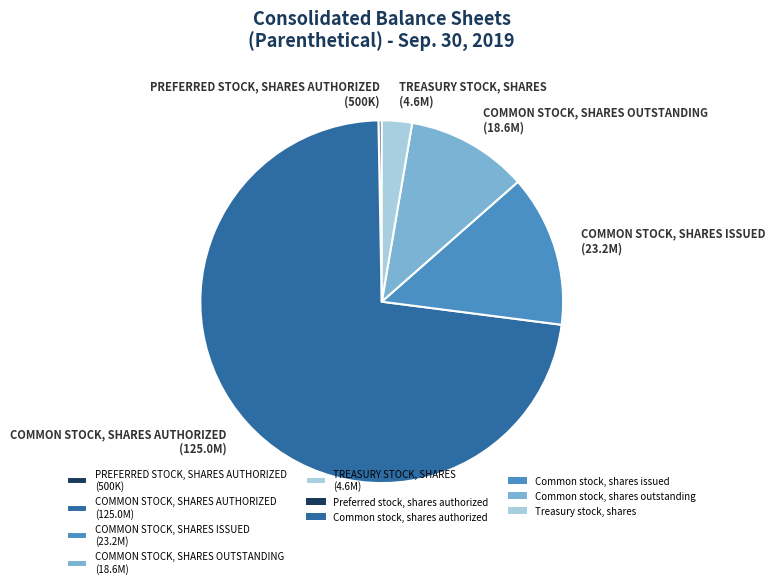

What is the ratio of the value at COMMON STOCK, SHARES OUTSTANDING (18.6M) to the value at TREASURY STOCK, SHARES (4.6M)?

4.0